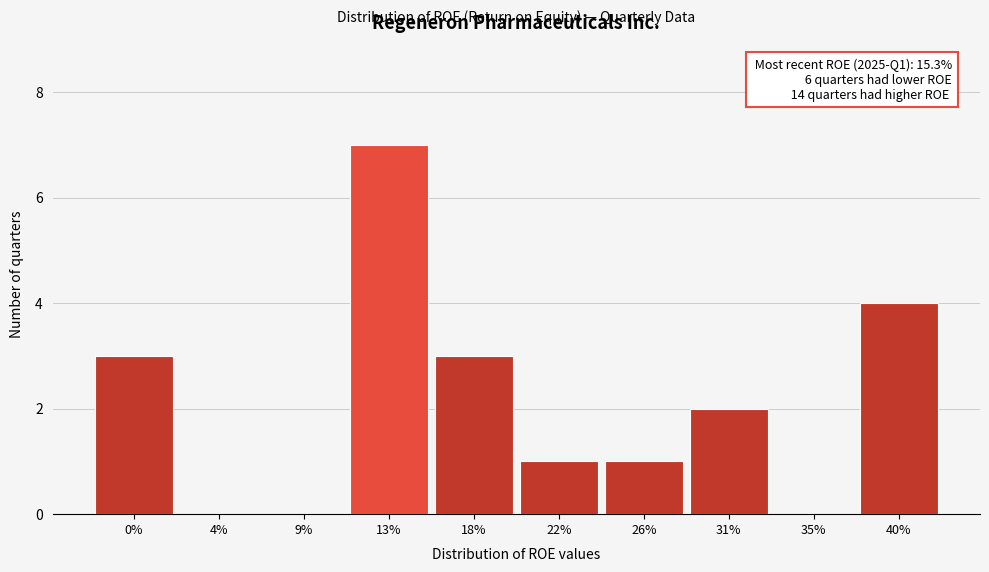

Reading left to right, list all the values displayed in this chart.

0%=3	4%=0	9%=0	13%=7	18%=3	22%=1	26%=1	31%=2	35%=0	40%=4